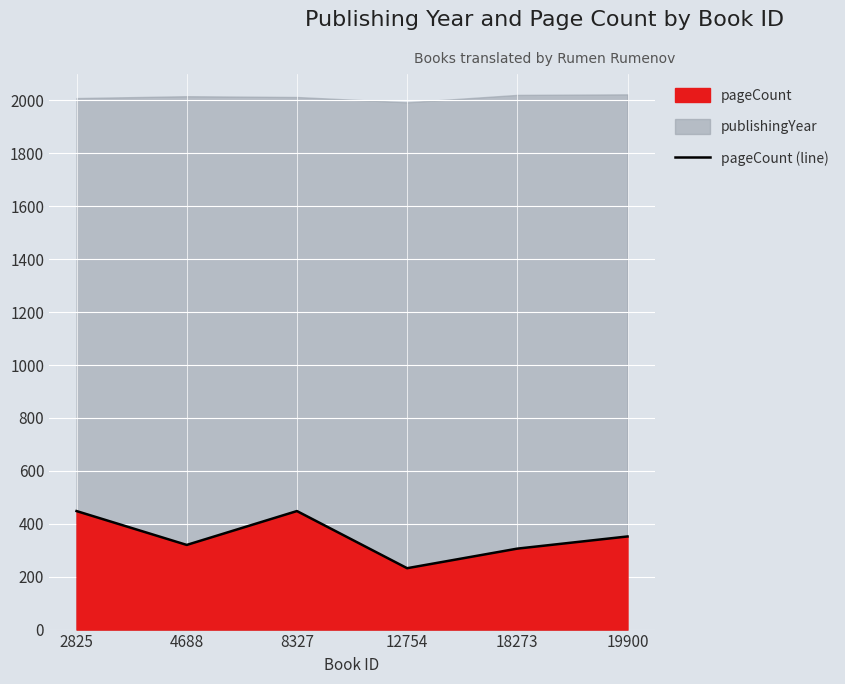

What is the value of the 6th point from the left?

352